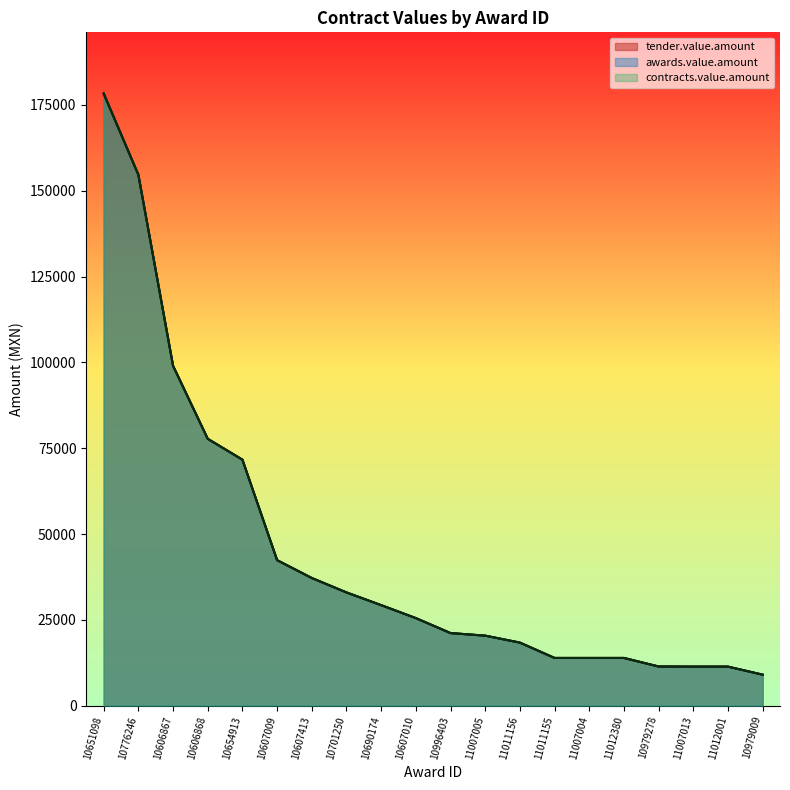

What is the difference between the contracts.value.amount values at 11012001 and 10606868?

66366.3